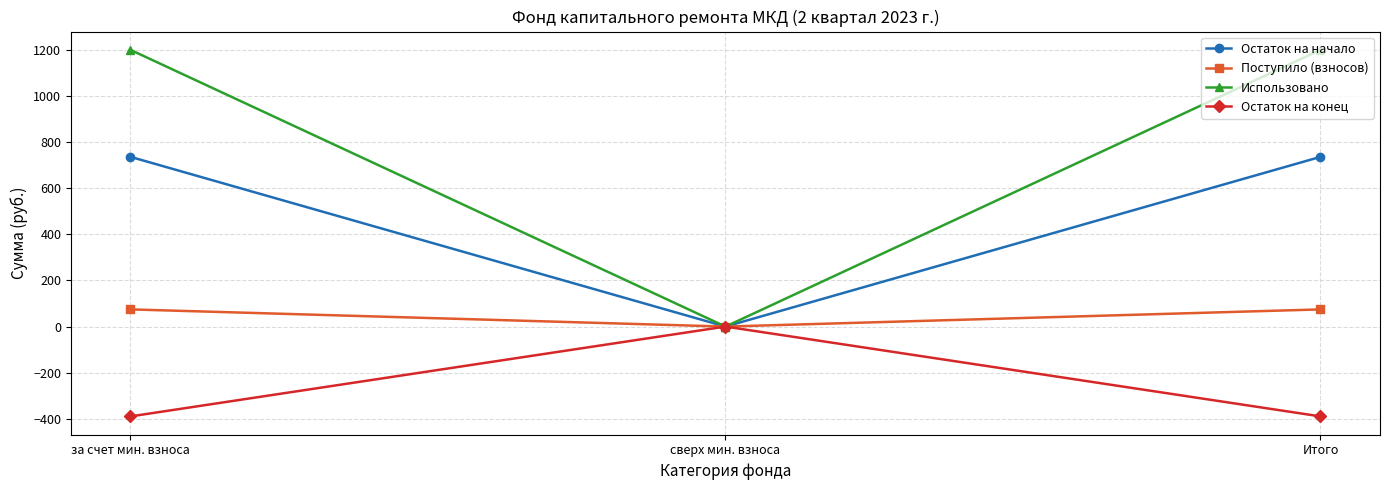

Which series has the widest spread of values?

Использовано